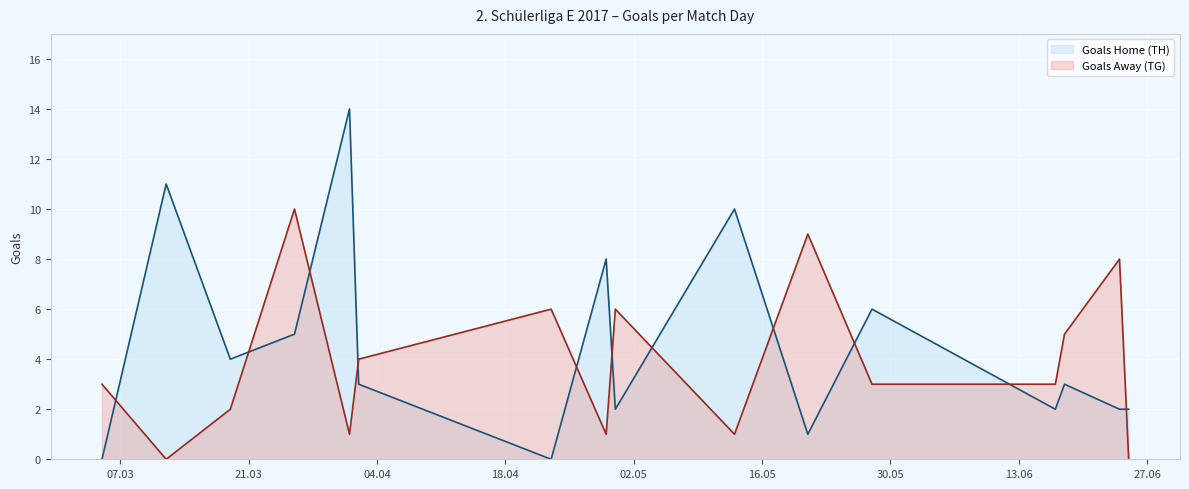

Rank the series by their maximum value, from lowest to highest.

Goals Away (TG), Goals Home (TH)